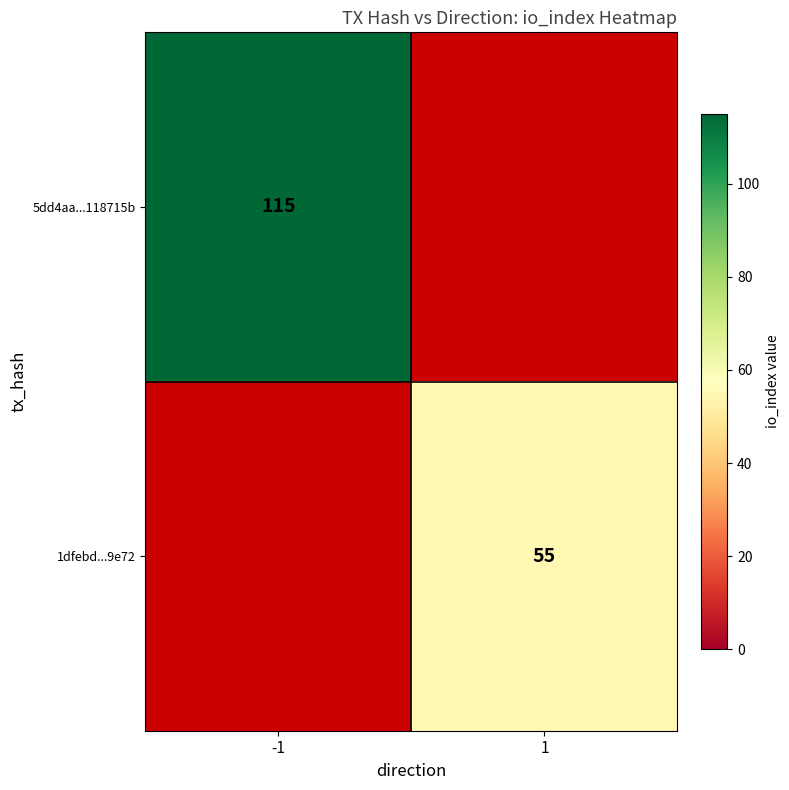

Is it true that 5dd4aa...118715b equals 158 at -1?

False